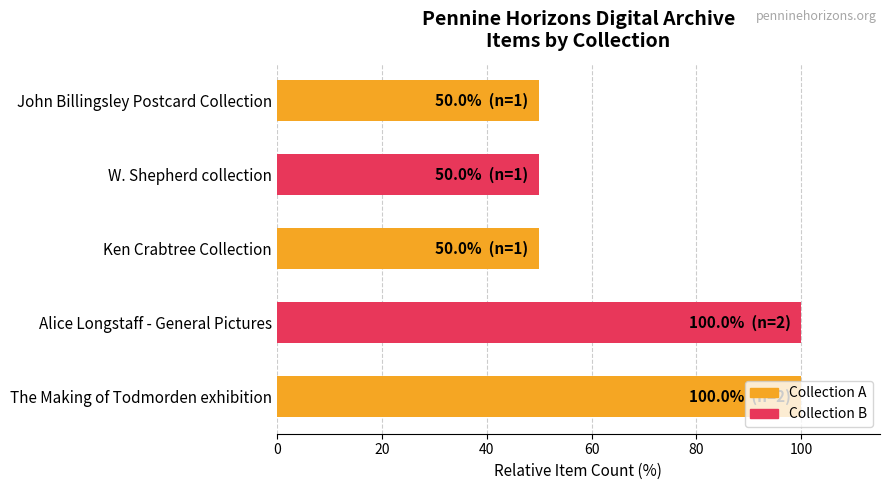

Count the values in the range 50 to 100.

5